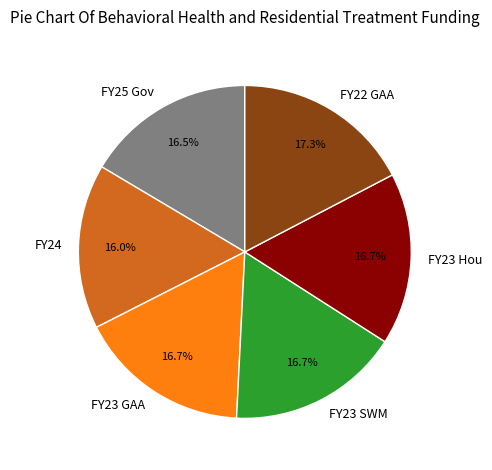

Is FY24 the majority of the pie?

No